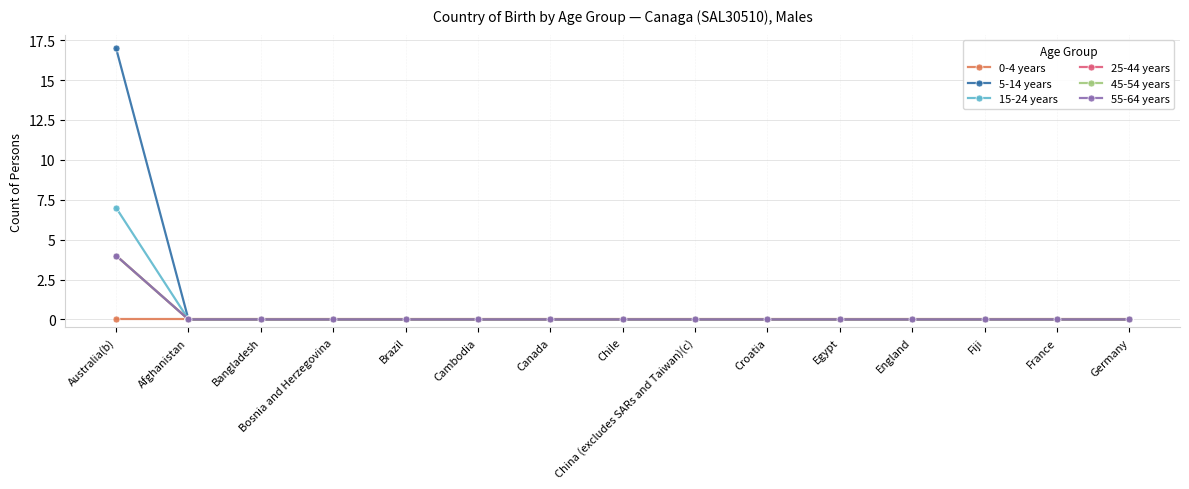

Reading left to right, transcribe all the data shown in this chart.

0-4 years: 0	0	0	0	0	0	0	0	0	0	0	0	0	0	0
5-14 years: 17	0	0	0	0	0	0	0	0	0	0	0	0	0	0
15-24 years: 7	0	0	0	0	0	0	0	0	0	0	0	0	0	0
25-44 years: 4	0	0	0	0	0	0	0	0	0	0	0	0	0	0
45-54 years: 4	0	0	0	0	0	0	0	0	0	0	0	0	0	0
55-64 years: 4	0	0	0	0	0	0	0	0	0	0	0	0	0	0